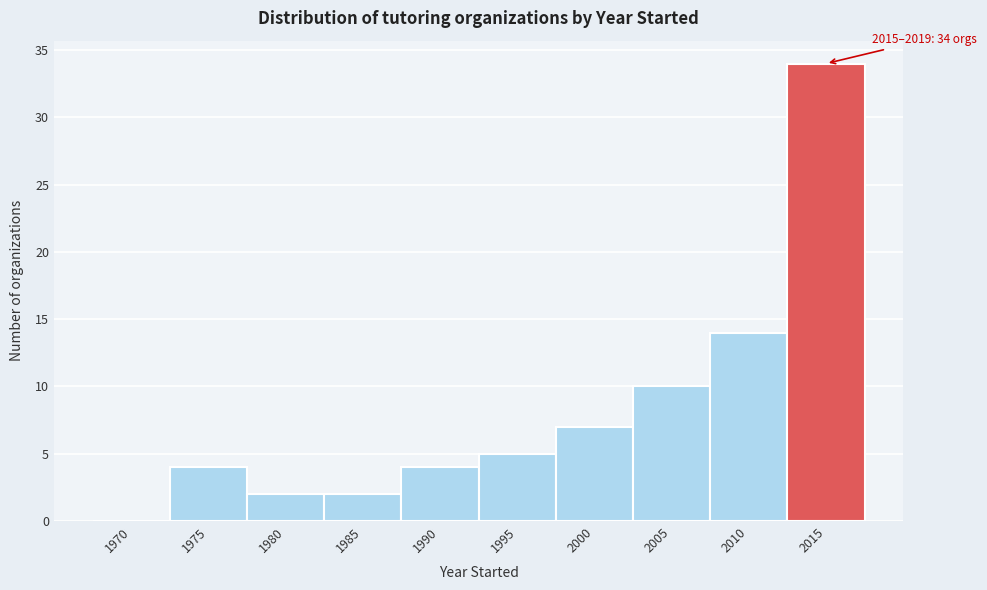

Reading left to right, list all the values displayed in this chart.

1970=0	1975=4	1980=2	1985=2	1990=4	1995=5	2000=7	2005=10	2010=14	2015=34